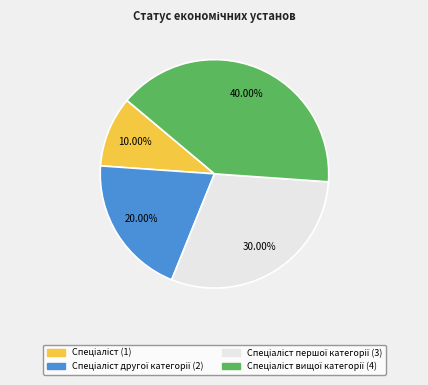

Is there any slice that represents more than half of the pie?

No